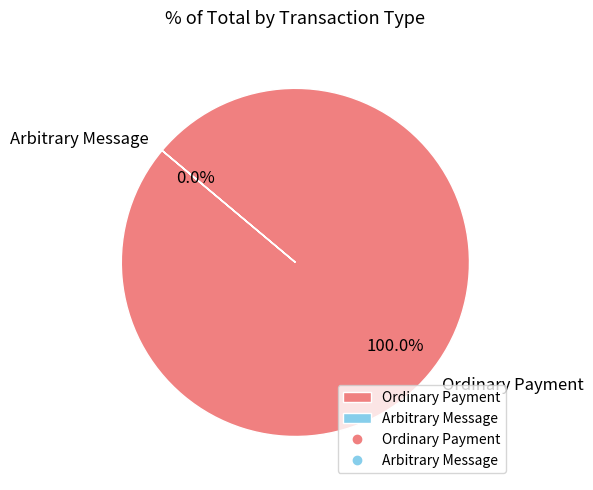

What is the largest slice in the pie chart?

Ordinary Payment